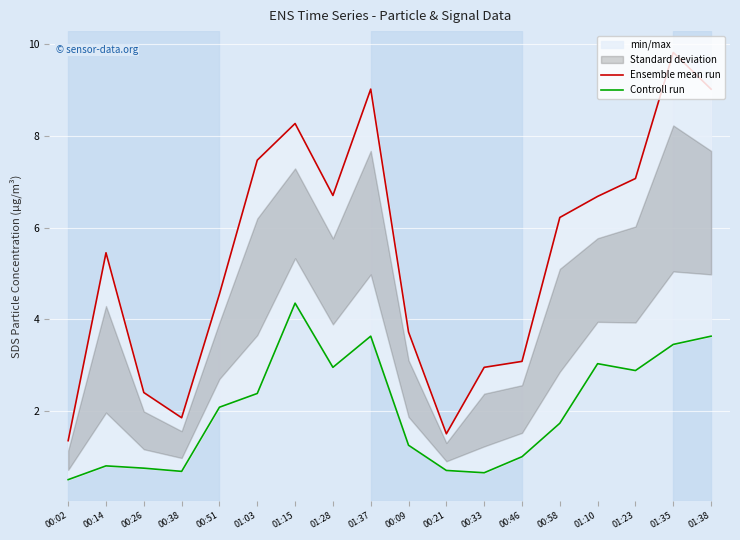

What value does the Ensemble mean run series have at 01:38?

9.0